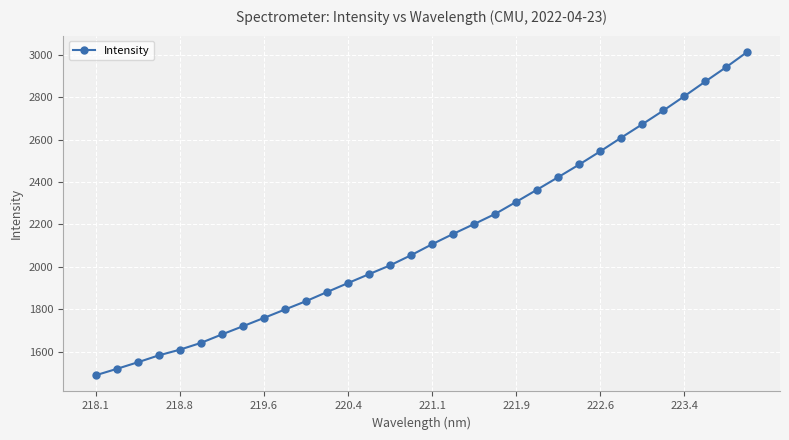

What is the value of the 17th point from the left?

2106.9